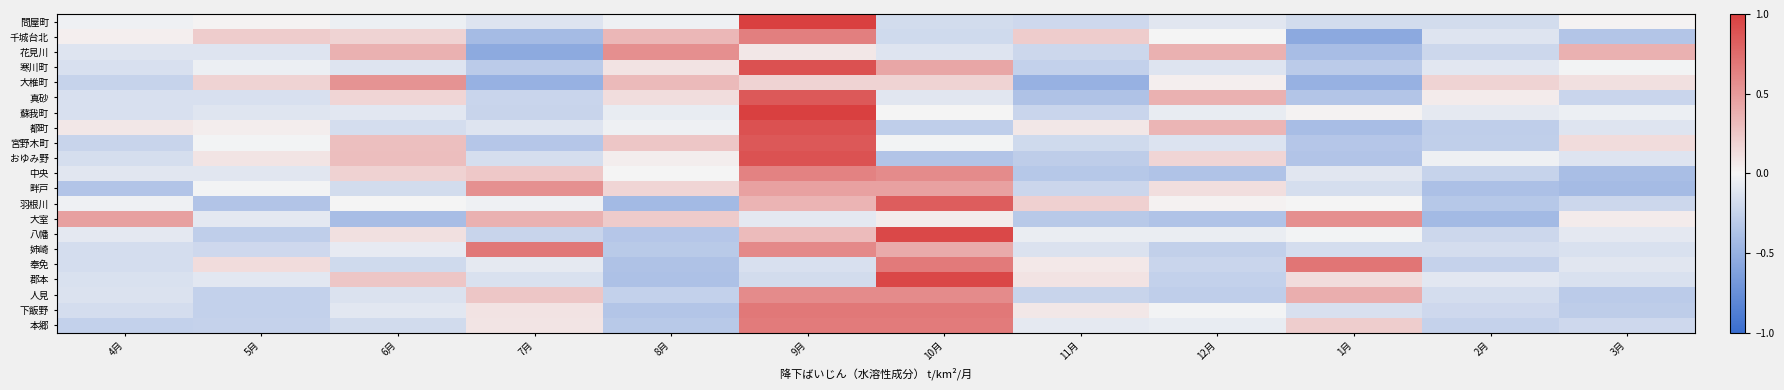

At how many categories does at least one series exceed 0?

12